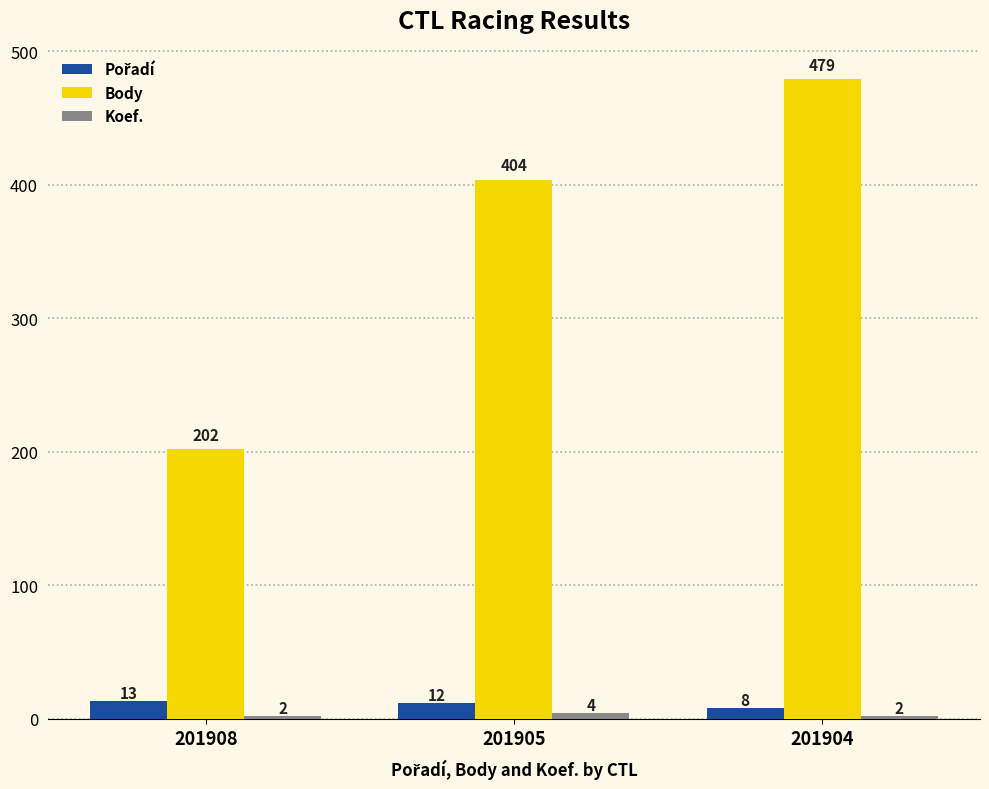

At which category is the sum across all series the highest?

201904